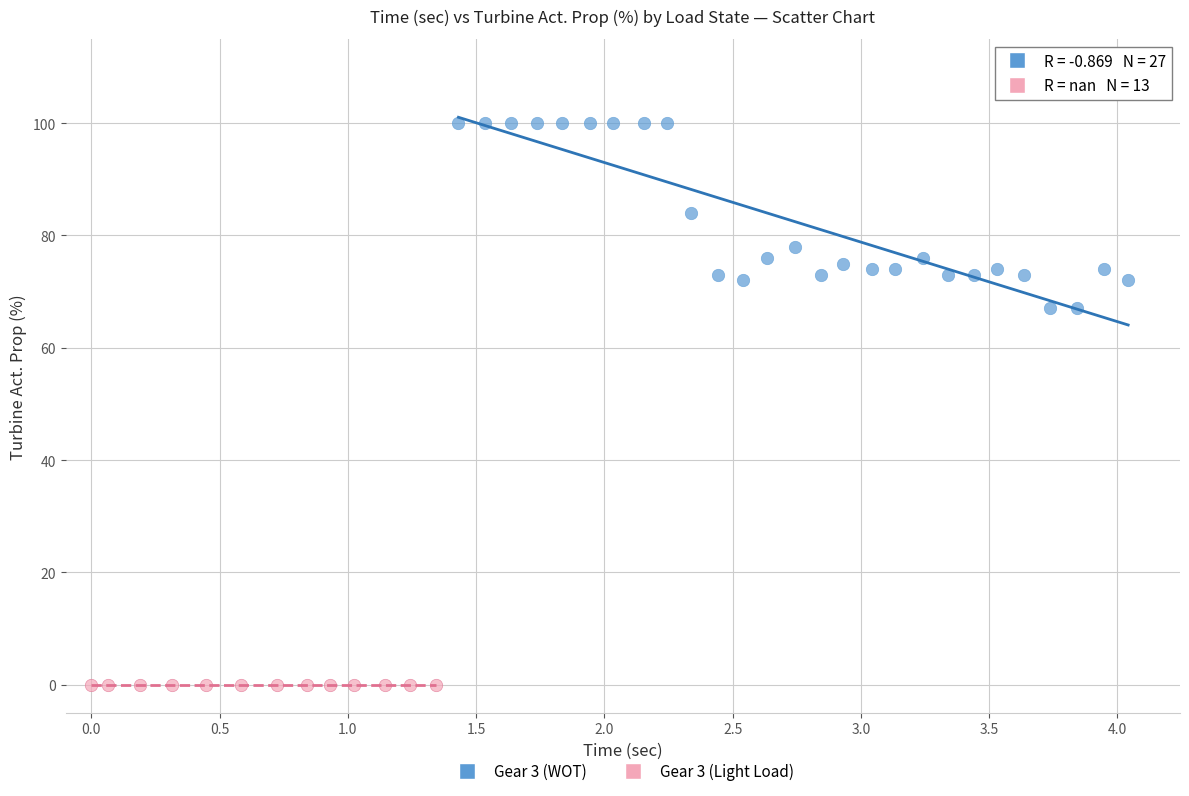

Which series reaches the minimum Y coordinate?

Gear 3 (Light Load)